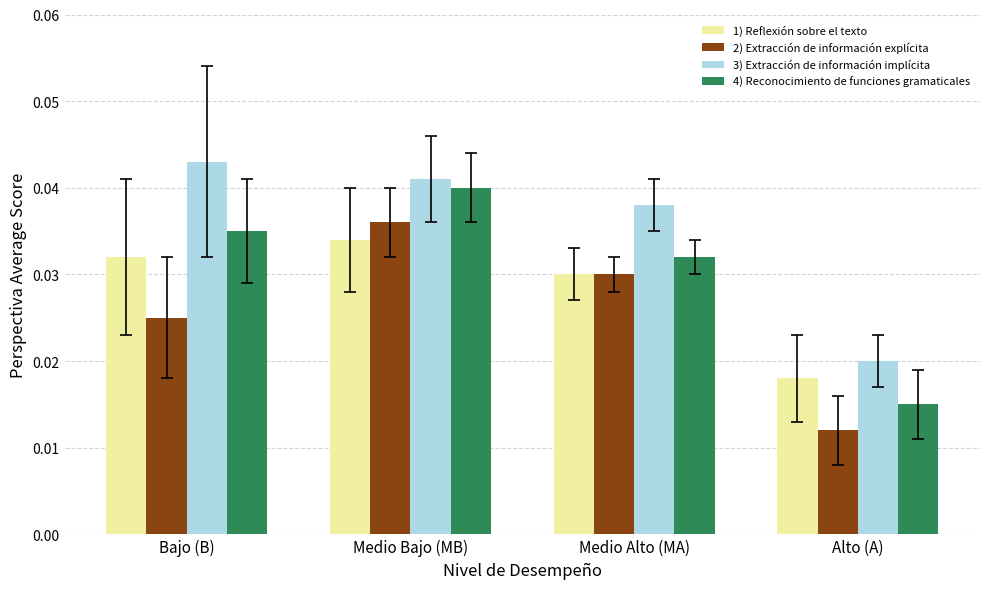

The value of 4) Reconocimiento de funciones gramaticales at Medio Bajo (MB) is 0.1. True or false?

False